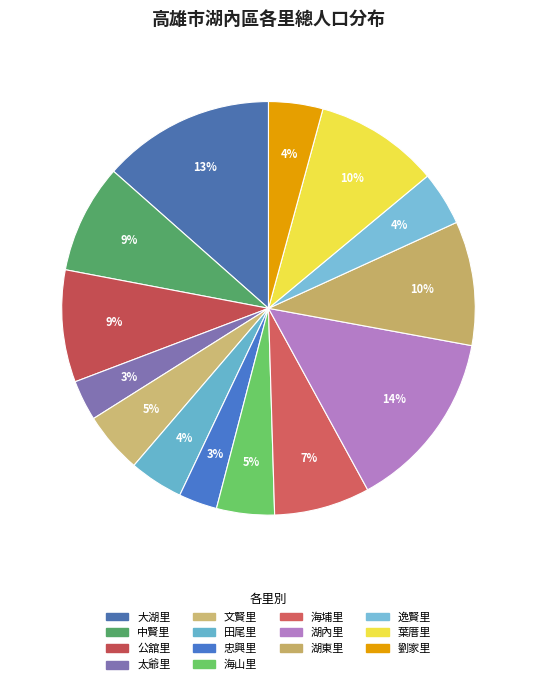

To the nearest percent, what is the difference between the 葉厝里 and 忠興里 slice percentages?

7%